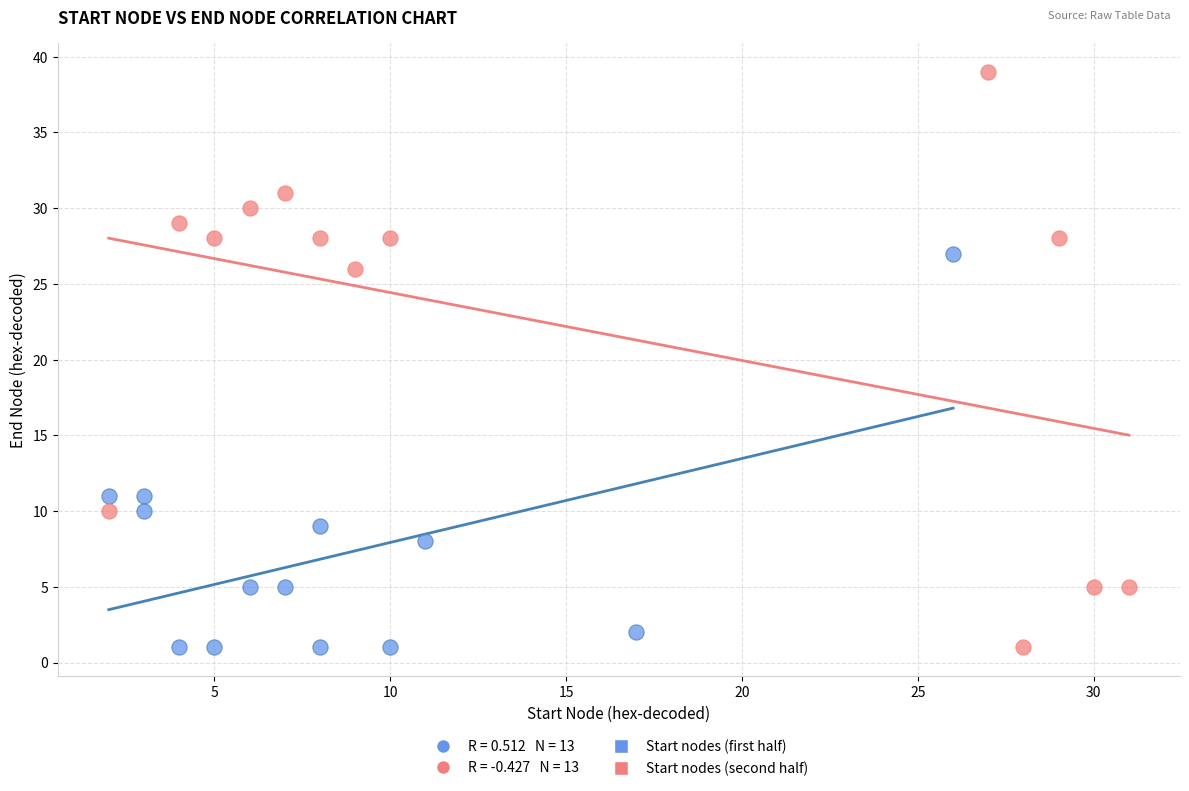

Which series has the largest Y range (max minus min)?

Start nodes (second half)